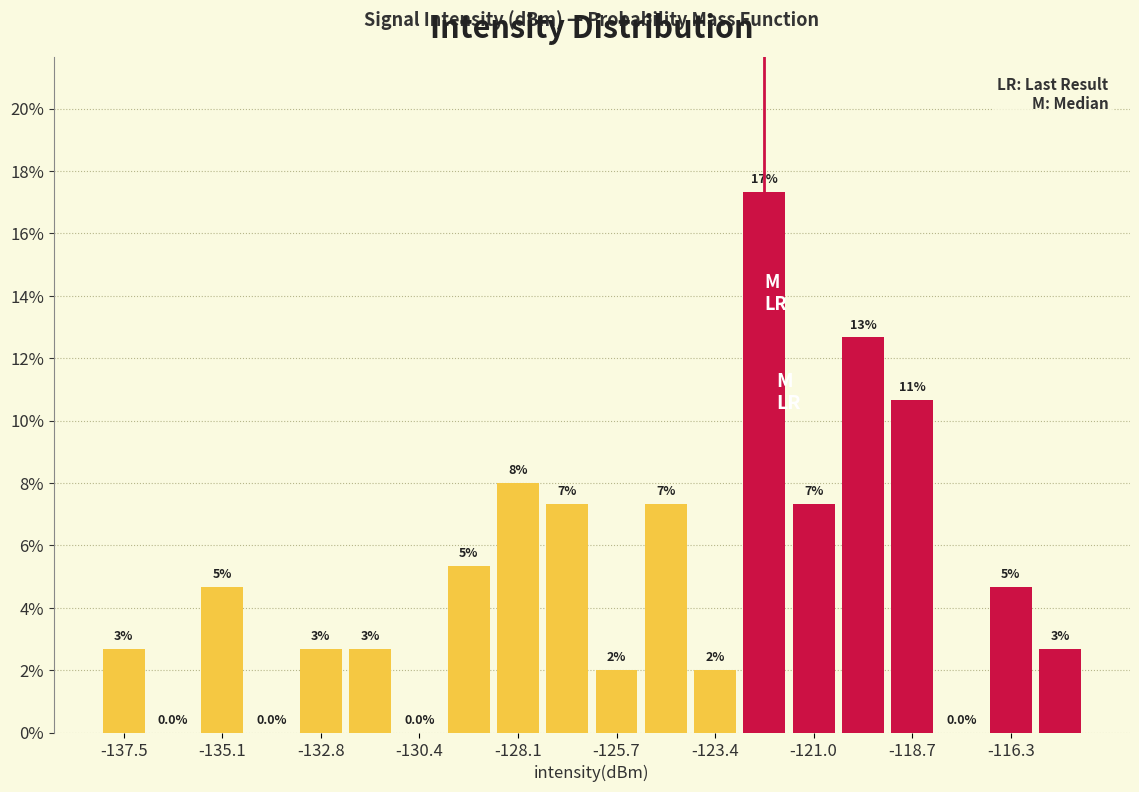

Around what value on the x-axis is the tallest bar? Give the approximate position of its centre, as read against the axis.

-122.0